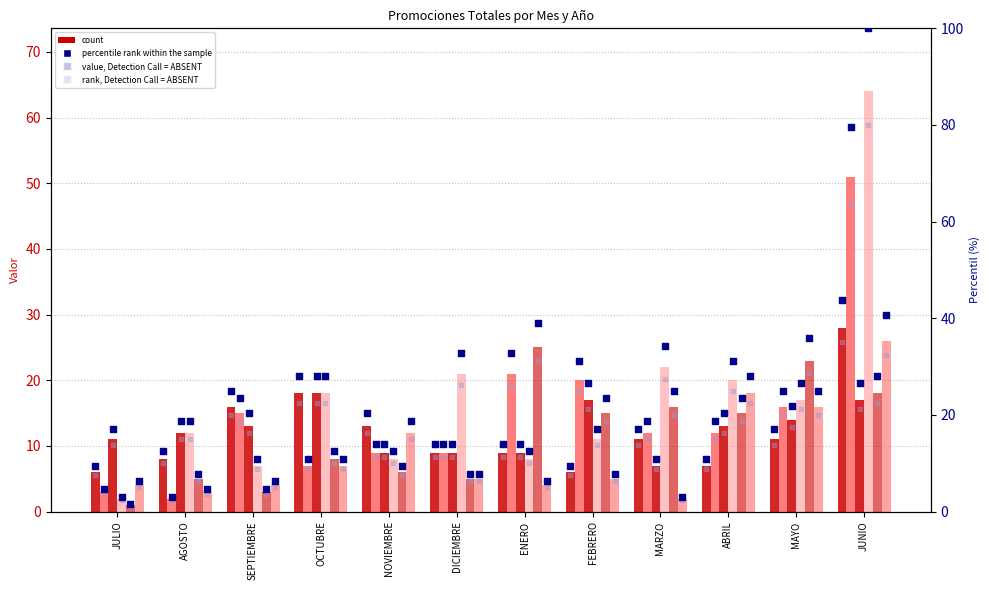

At how many categories does at least one series exceed 9?

12